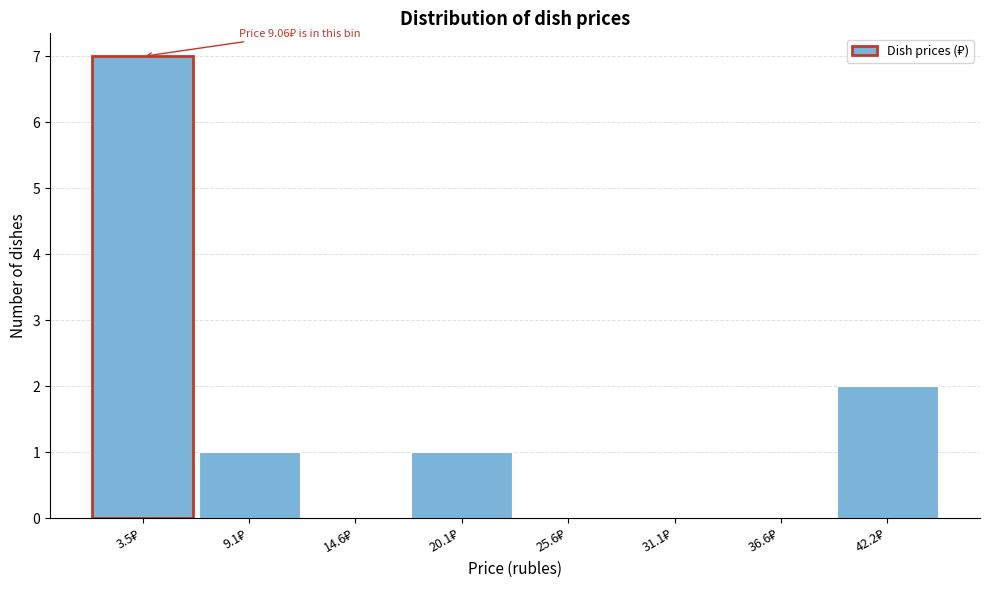

What is the greatest value displayed?

7